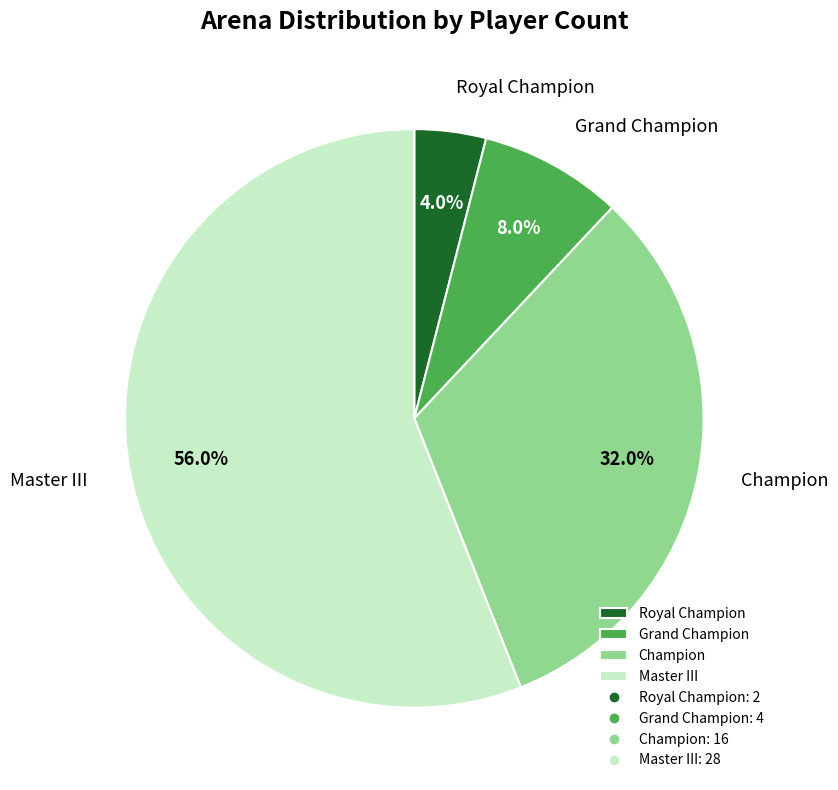

What percentage is NOT represented by Champion?

68.0%